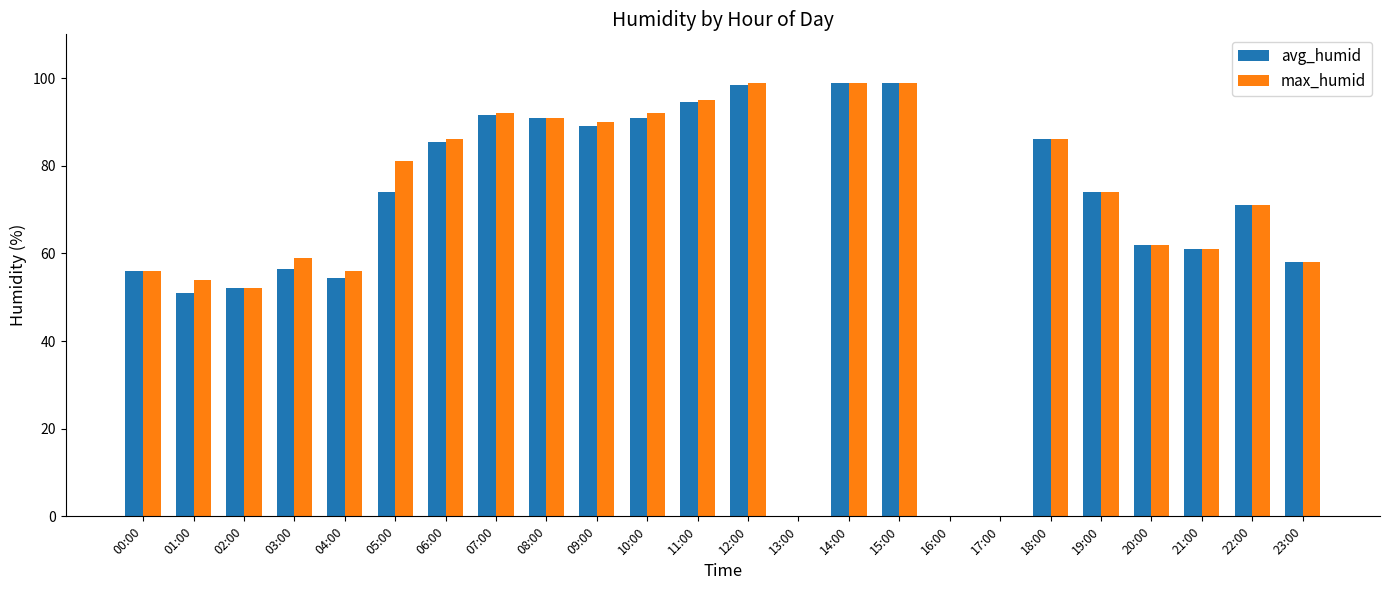

At which label is max_humid closest to 49?

02:00